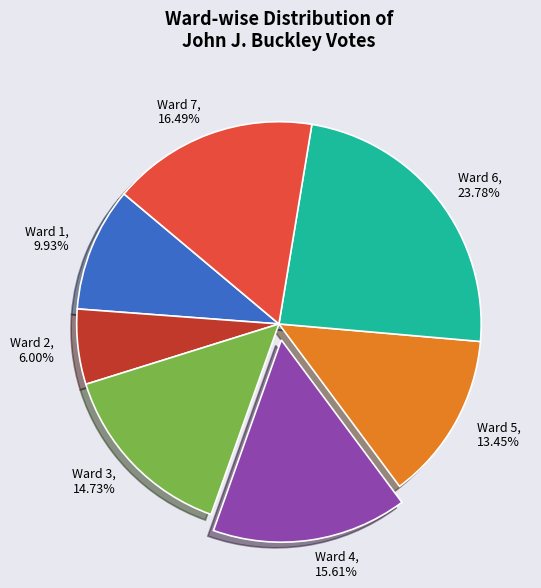

Is there any slice that represents more than half of the pie?

No